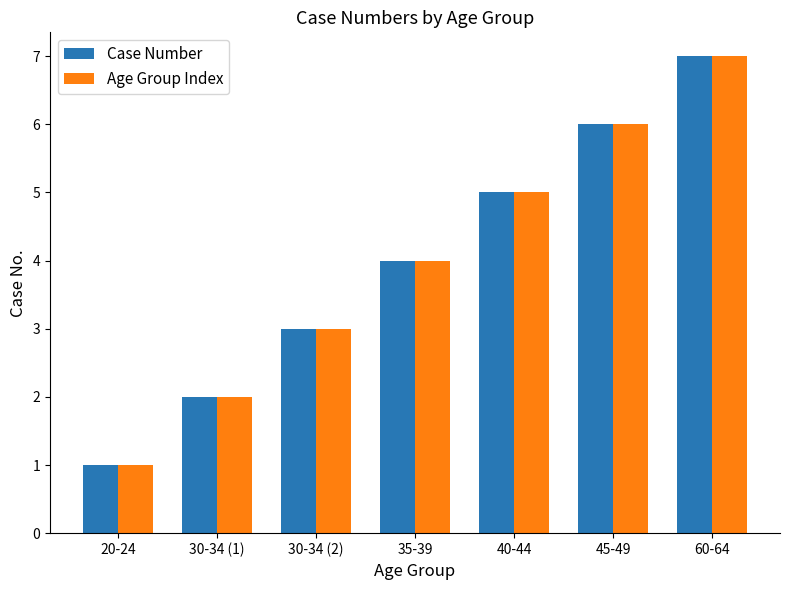

What is the lowest value of the Age Group Index series?

1